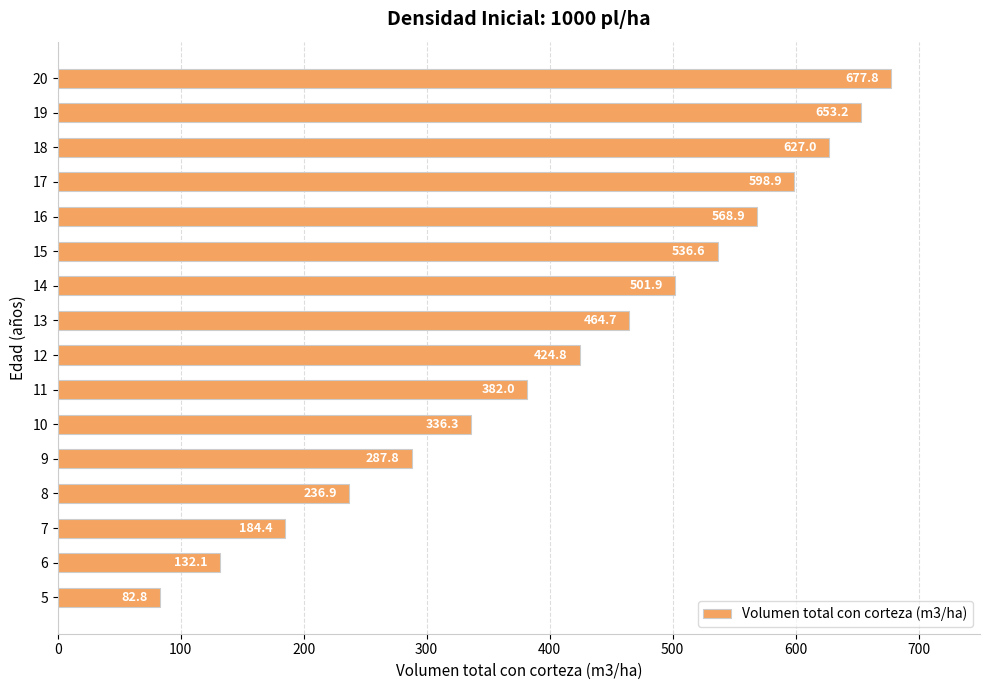

How many data points does each series have?

16